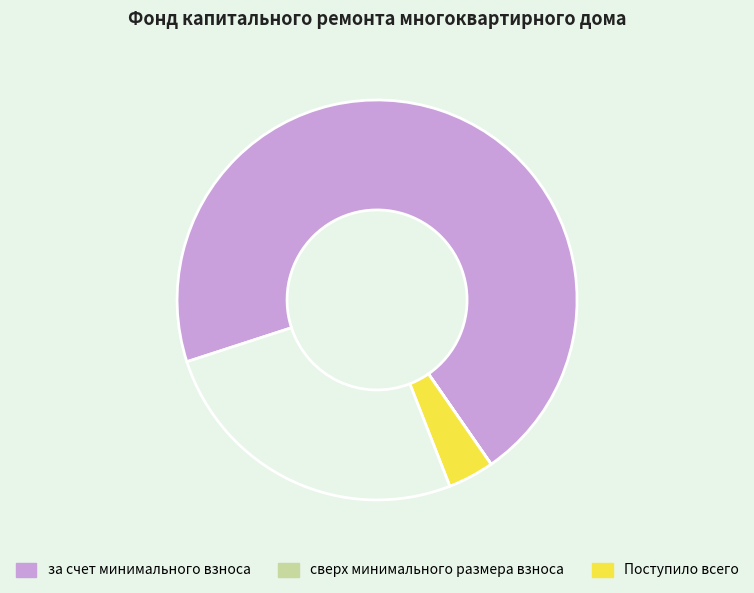

Is there a majority slice in this chart?

Yes